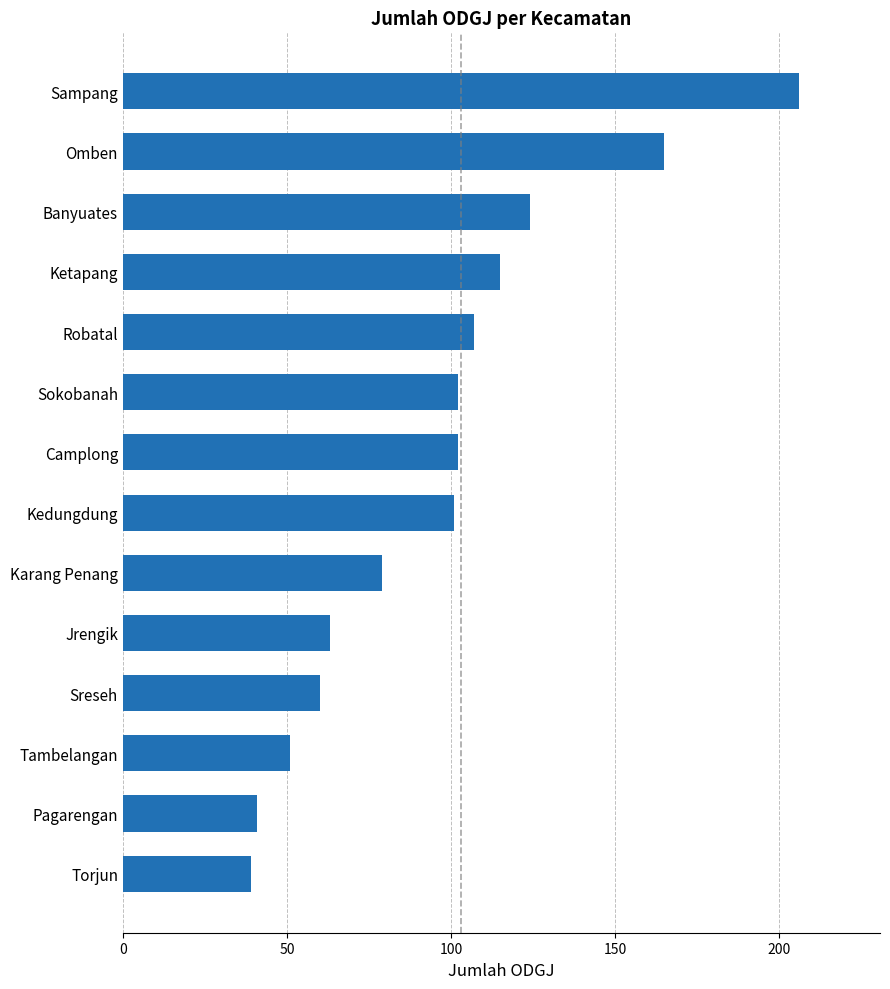

What is the difference between the second highest and second lowest values?

124